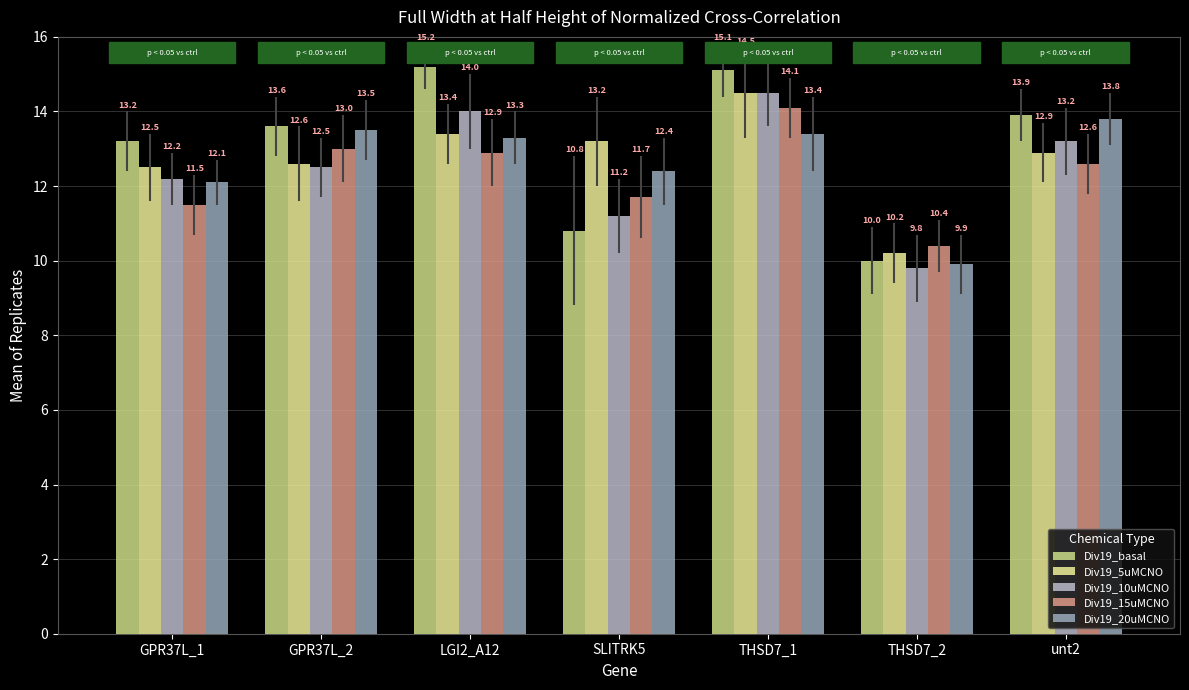

What value does the Div19_basal series have at THSD7_1?

15.1